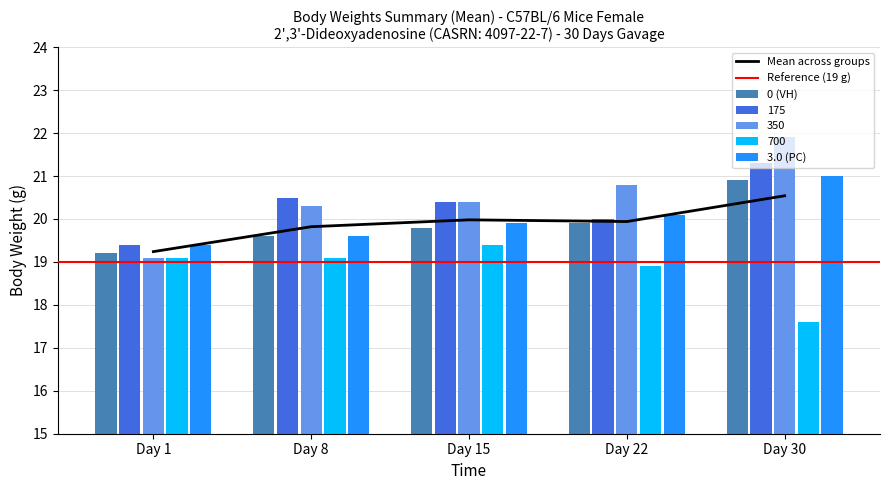

Where is 0 (VH) nearest to the value 20?

Day 22